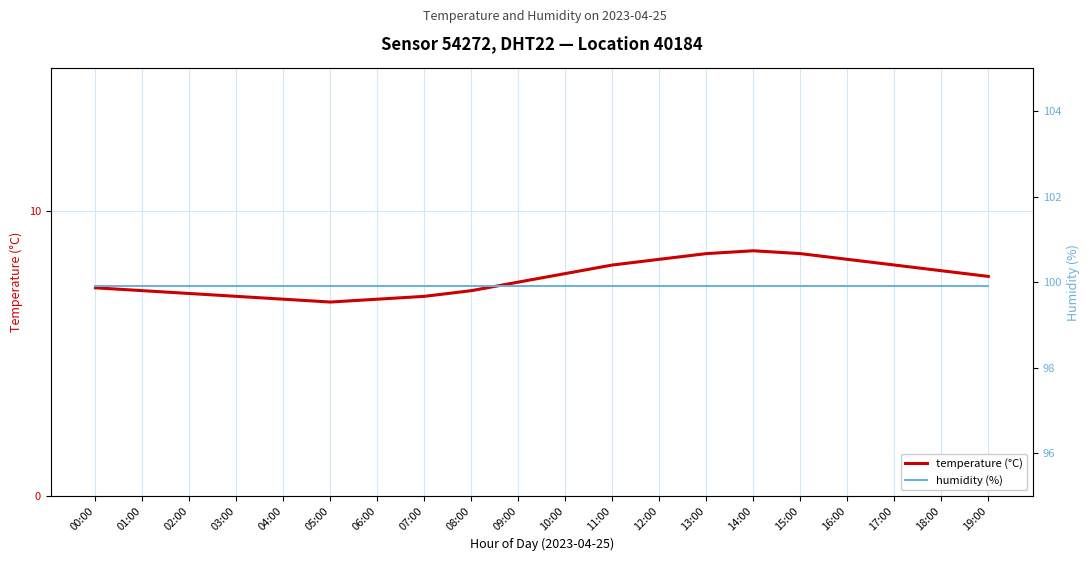

What is the value of the temperature (°C) point at the 20th from the left?

7.7